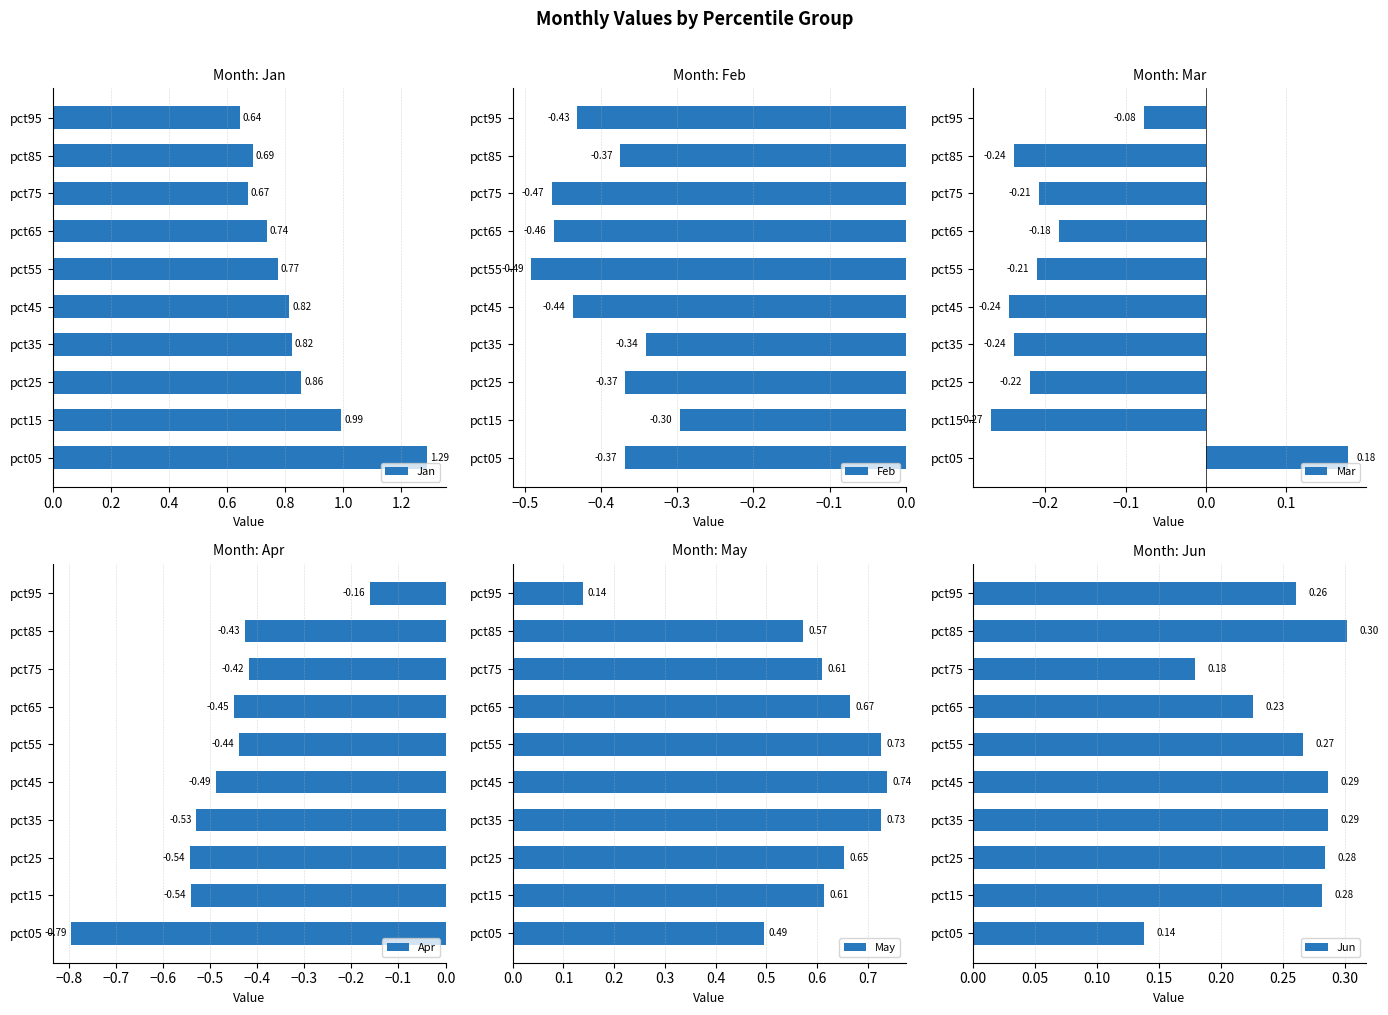

What is the difference between the maximum and minimum values in the Mar series?

0.4